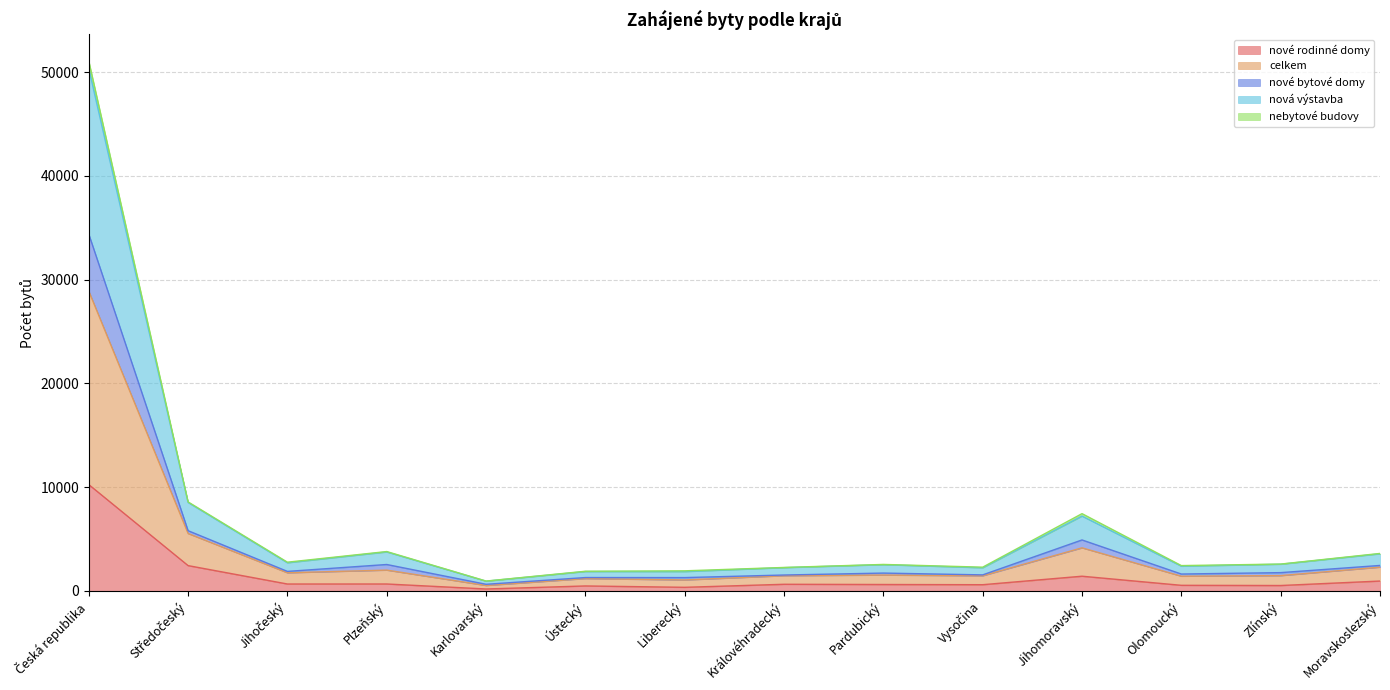

Between Karlovarský and Vysočina, which series saw the biggest shift?

celkem